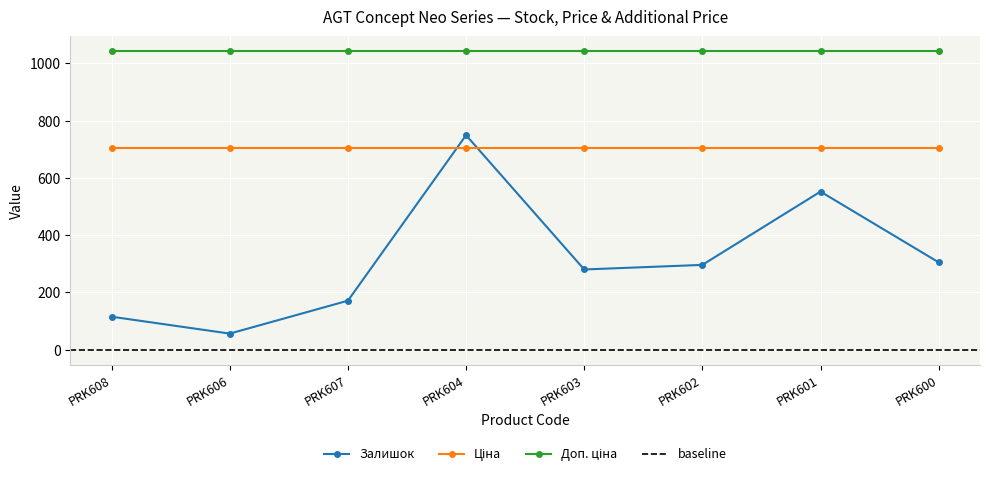

How many lines are shown in the chart?

3